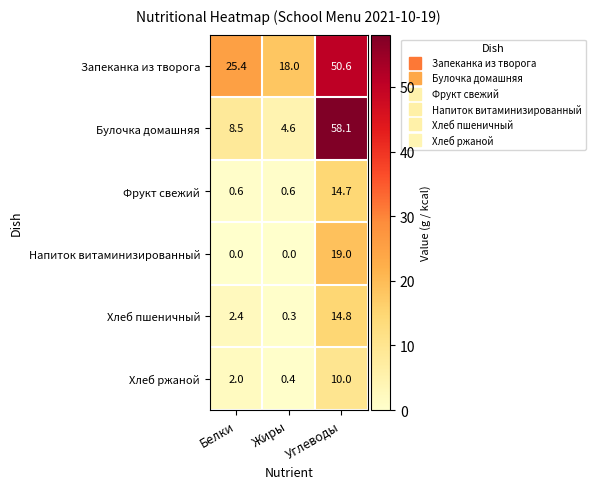

Which series has the widest spread of values?

Булочка домашняя